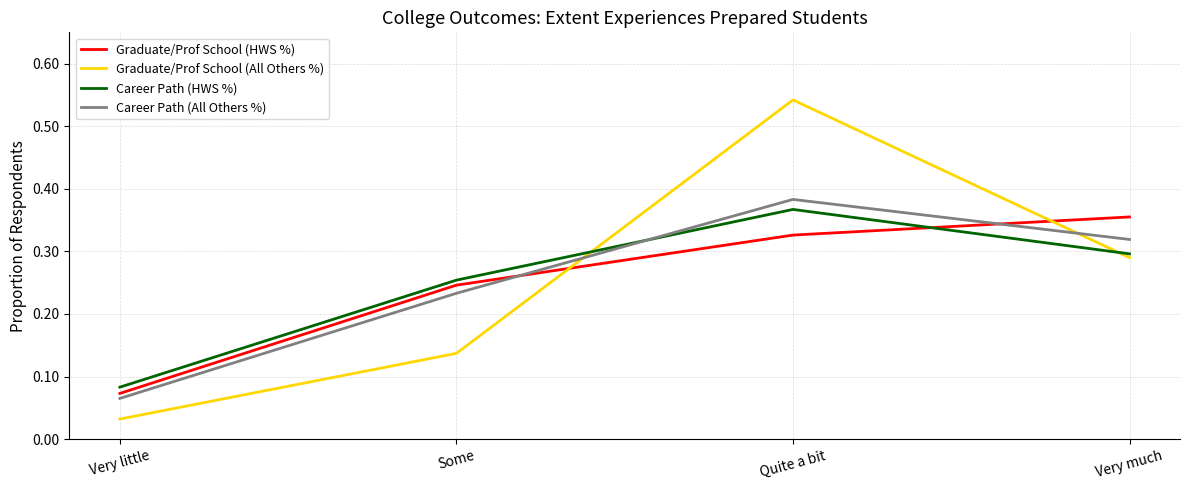

Count the number of categories in the chart.

4